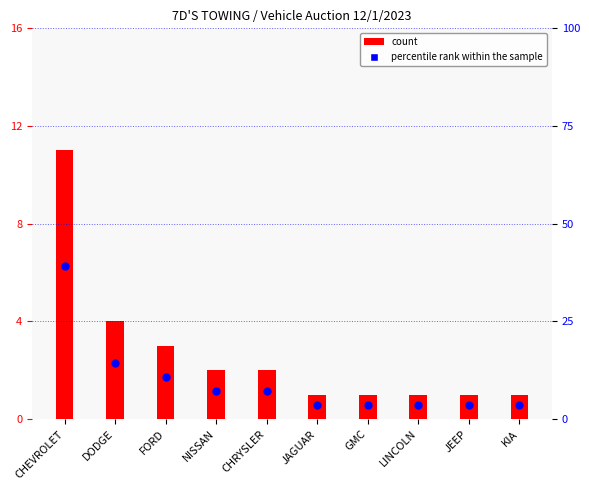

Which series has the widest spread of Y values?

percentile rank within the sample